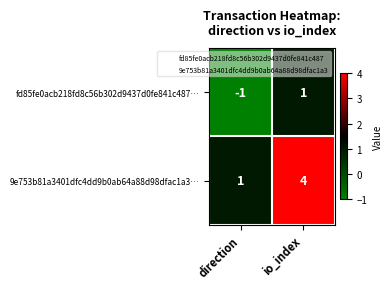

Which label corresponds to the smallest value in the chart?

direction